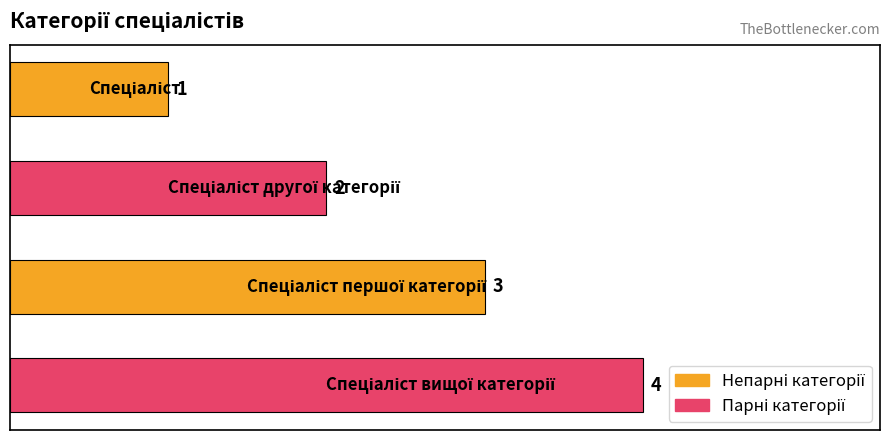

What is the sum of all values?

10